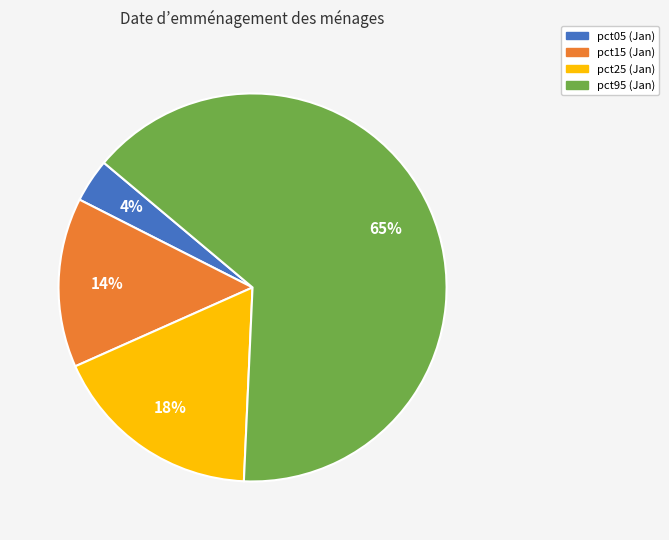

To the nearest percent, what portion does pct15 represent?

14%